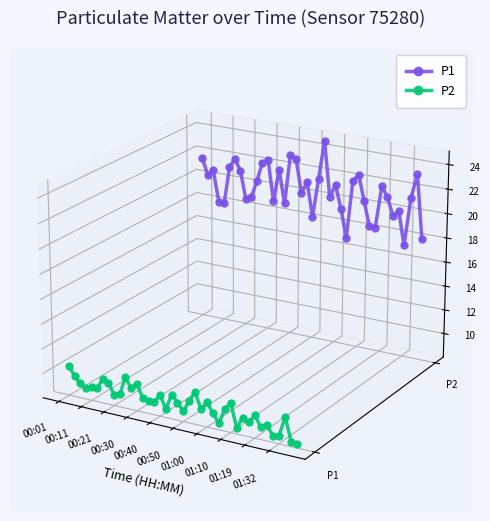

How many interior local valleys does the P1 series have?

12